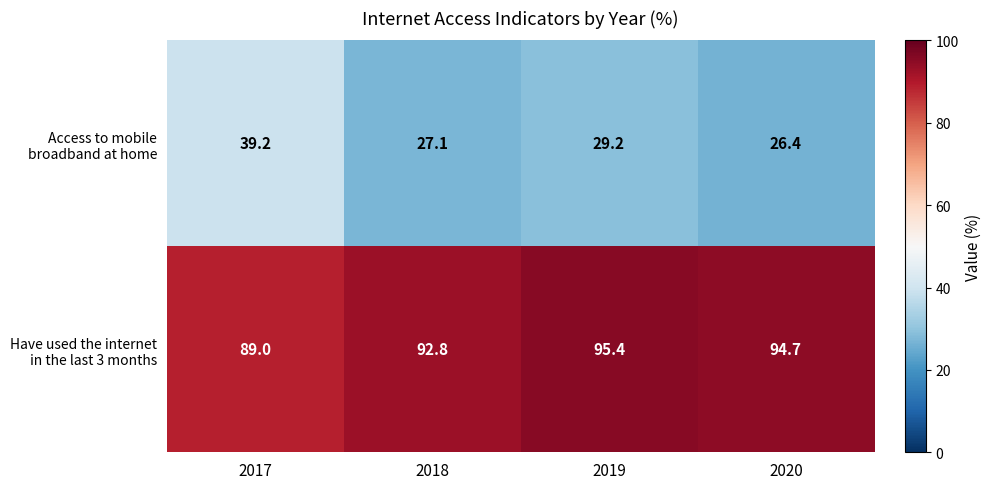

Which label corresponds to the largest value in the chart?

2019